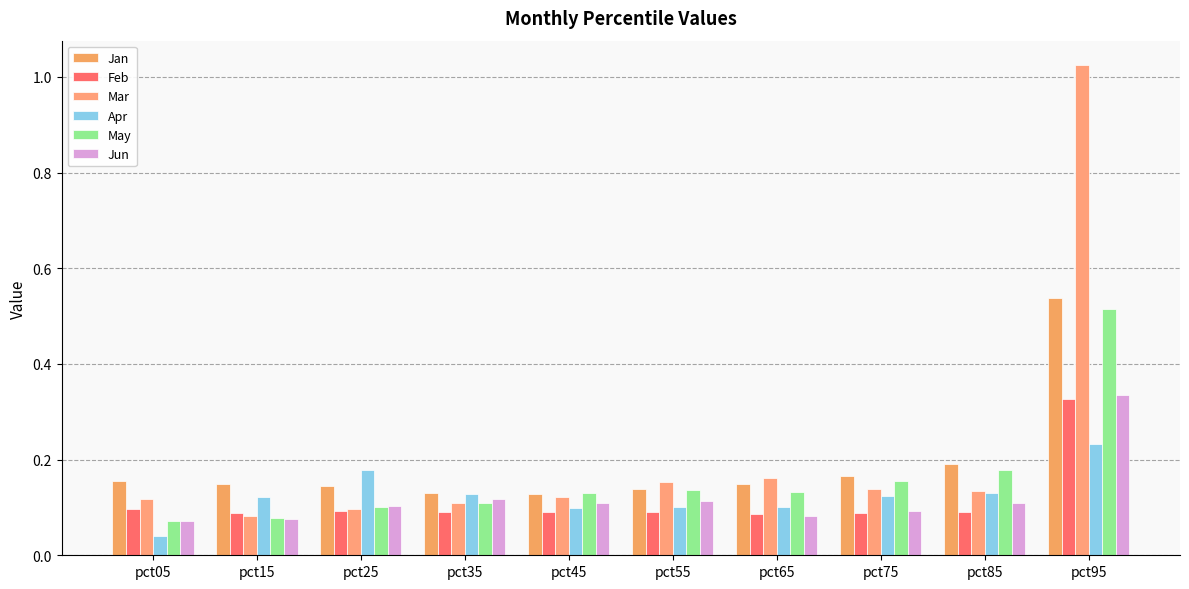

What is the value of the Apr bar at the 3rd from the left?

0.2